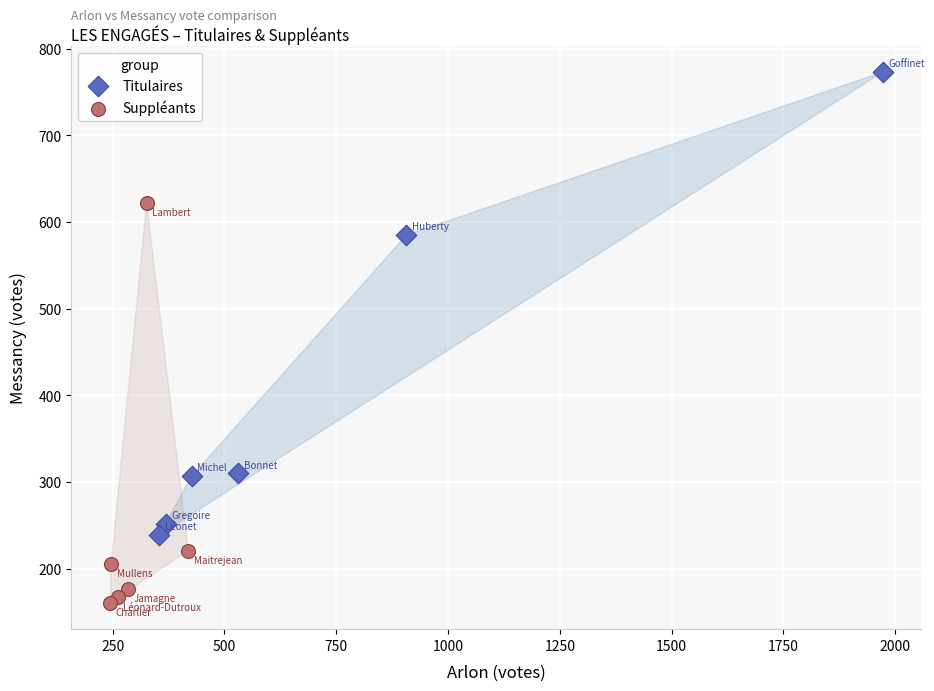

Which series contains the lowest Y value?

Suppléants